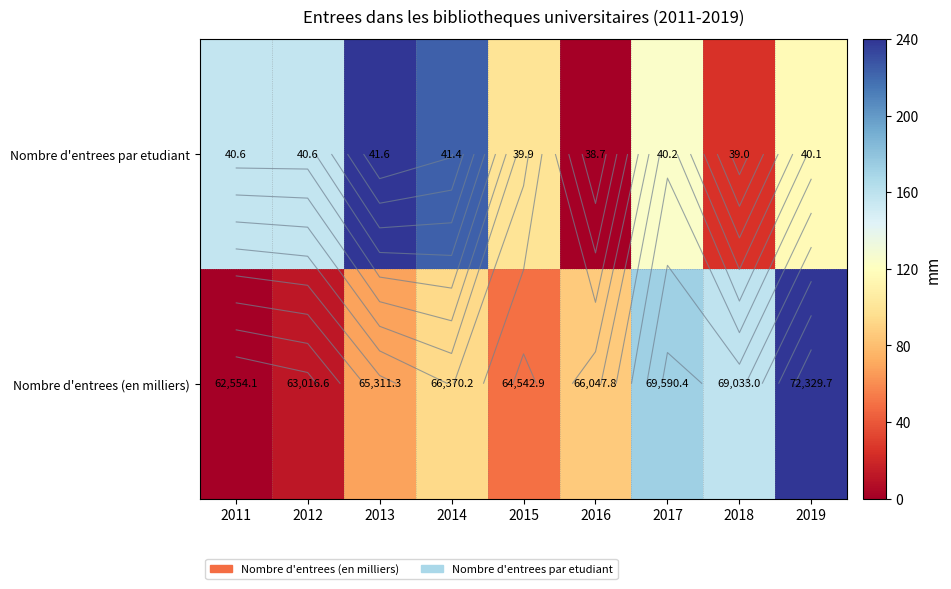

Which series has the widest spread of values?

Nombre d'entrees (en milliers)